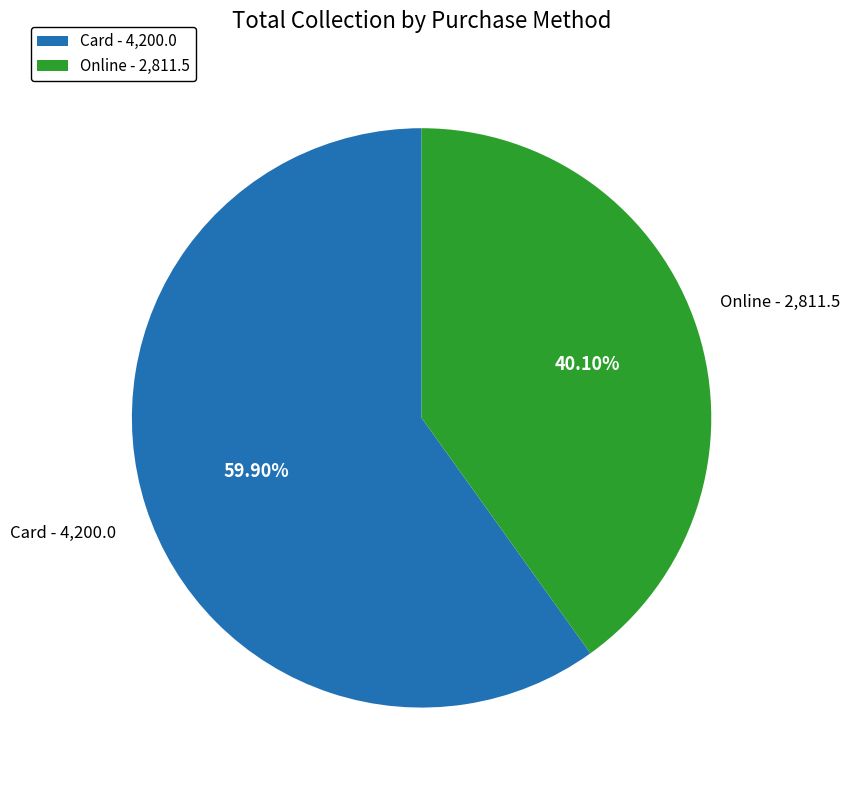

How many slices are in this pie chart?

2